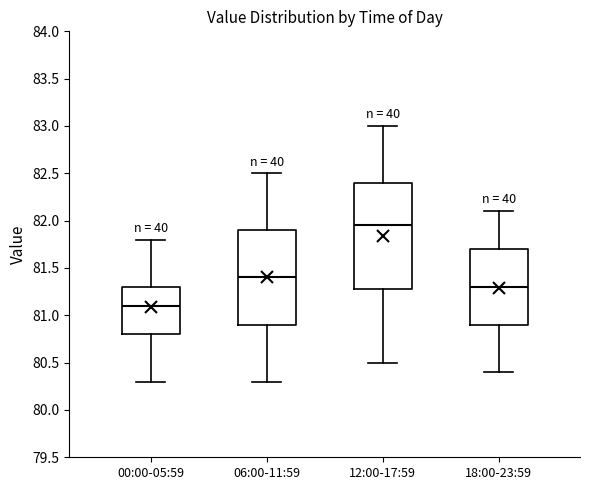

Reading left to right, read every box against the y-axis: the position of its median line, the range the box covers, and the ends of its whiskers. The values are not printed on the chart, so give them approximately, as read against the axis.

00:00-05:59: median 81.10, box 80.80 to 81.30, whiskers 80.30 to 81.80
06:00-11:59: median 81.40, box 80.90 to 81.90, whiskers 80.30 to 82.50
12:00-17:59: median 81.95, box 81.30 to 82.40, whiskers 80.50 to 83.00
18:00-23:59: median 81.30, box 80.90 to 81.70, whiskers 80.40 to 82.10